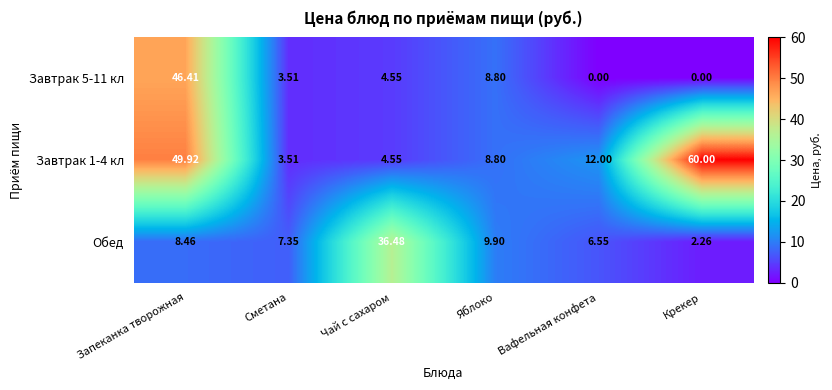

Which category has the highest value in the Завтрак 1-4 кл series?

Крекер